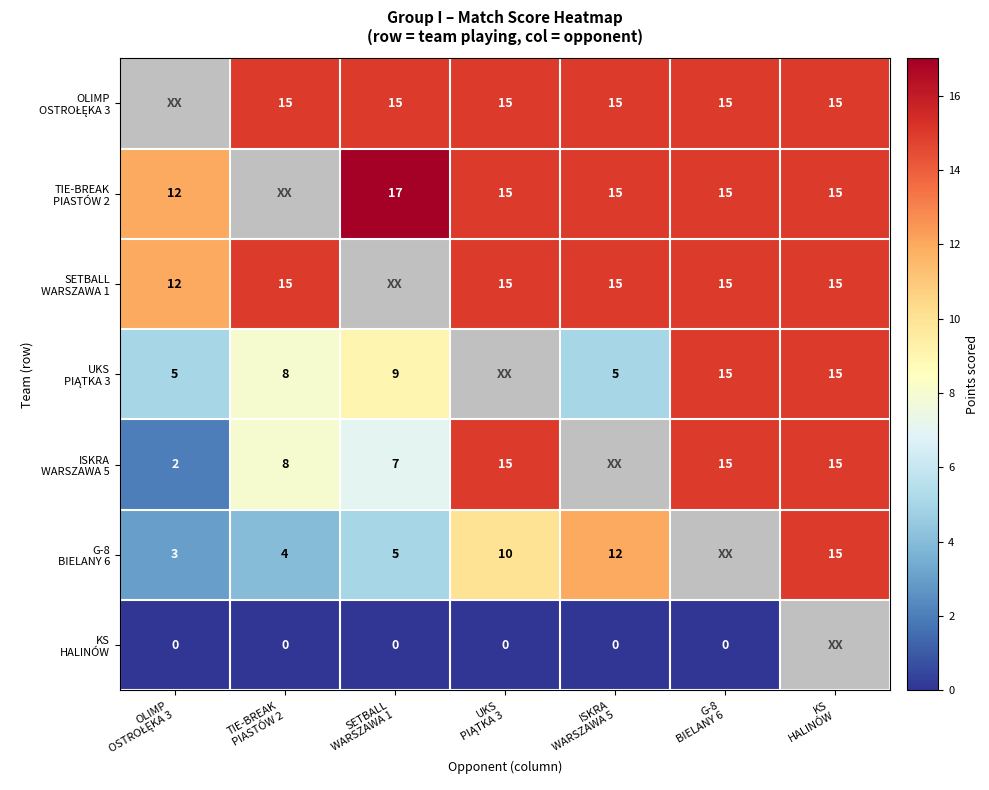

List the series in order of their peak value, lowest first.

KS HALINÓW, SETBALL WARSZAWA 1, UKS PIĄTKA 3, ISKRA WARSZAWA 5, G-8 BIELANY 6, OLIMP OSTROŁĘKA 3, TIE-BREAK PIASTÓW 2